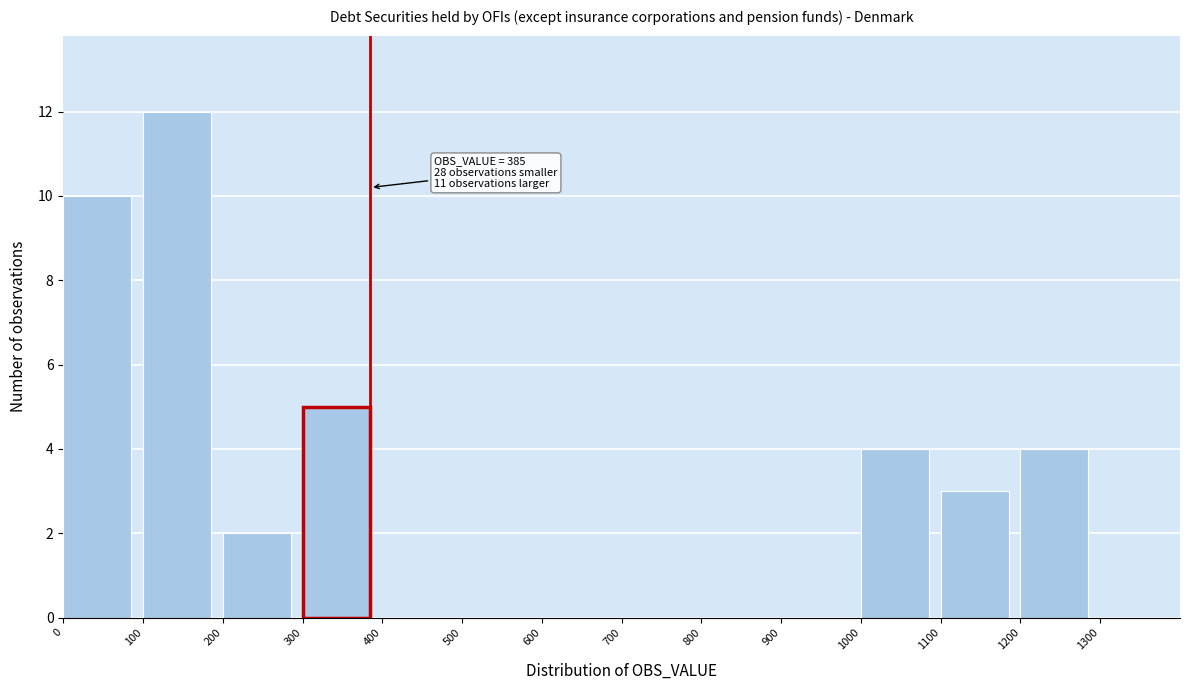

Which range on the x-axis has the tallest bar?

100 to 200